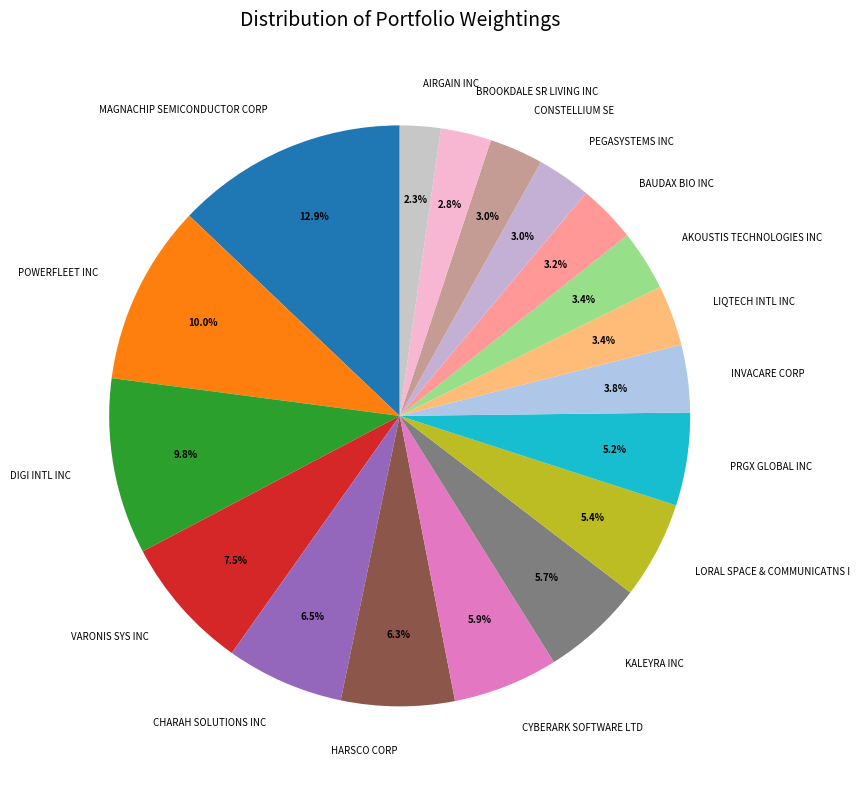

What is the smallest slice in the pie chart?

AIRGAIN INC